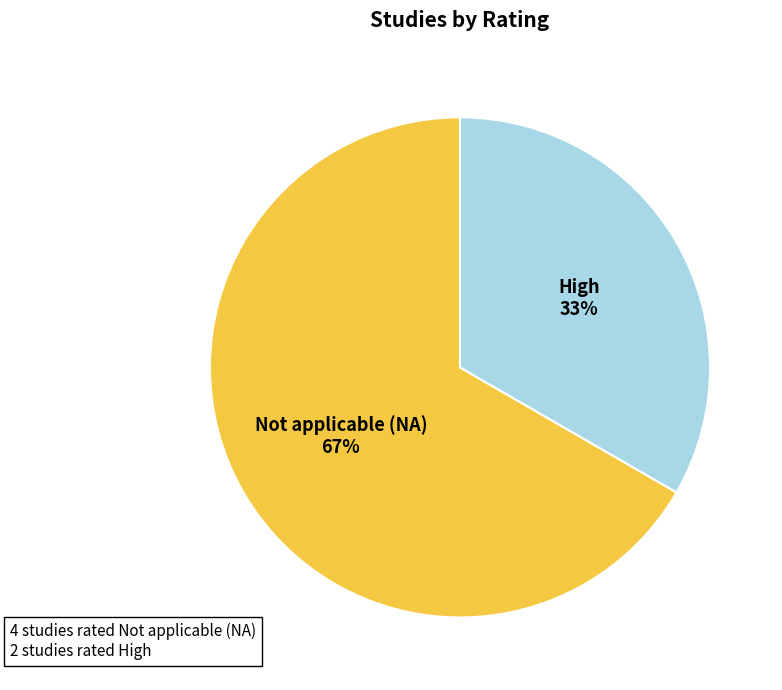

What percentage is the High slice, to the nearest percent?

33%